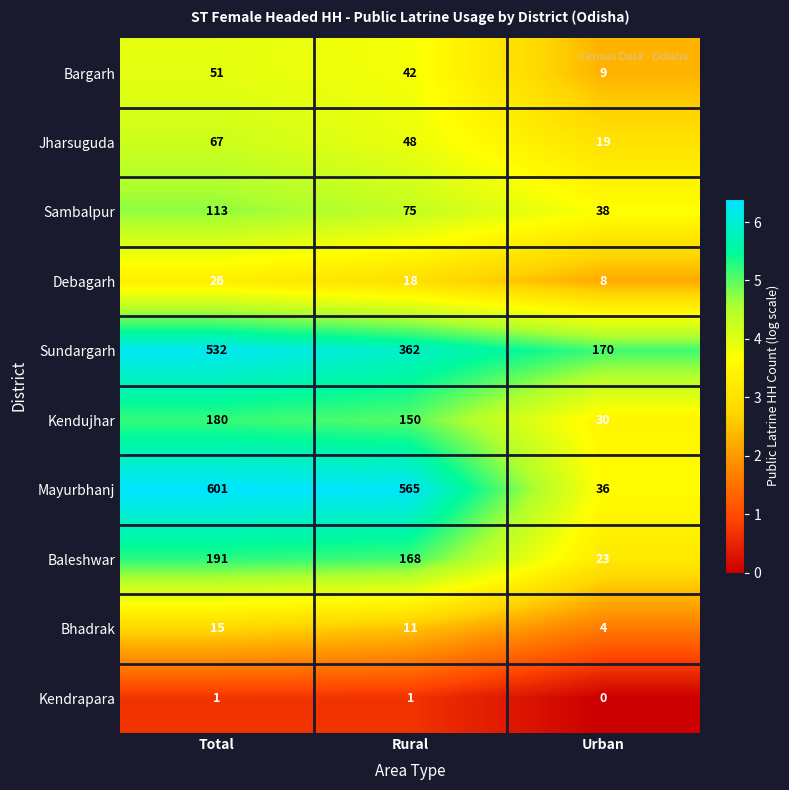

What is the lowest value of the Bargarh series?

9